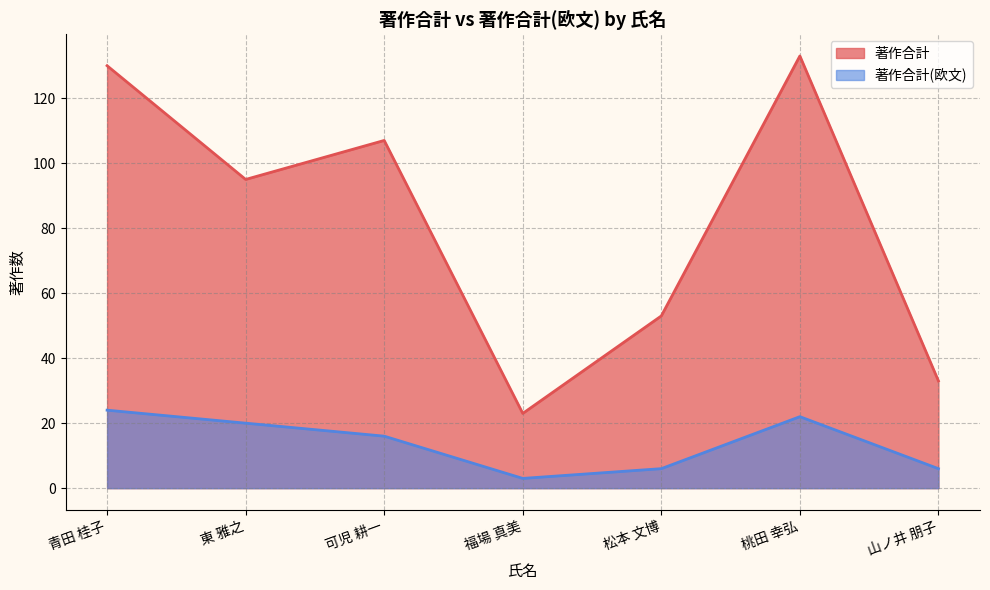

The value of 著作合計 at 桃田 幸弘 is 66. True or false?

False